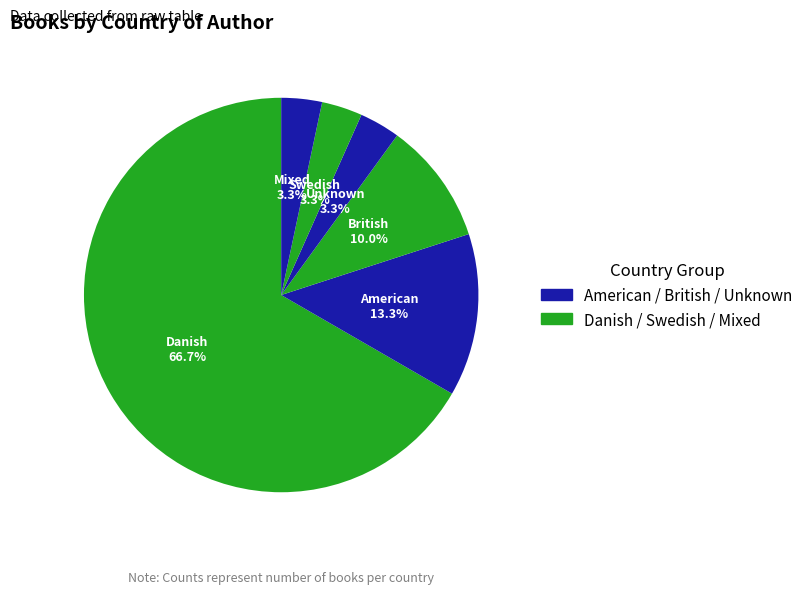

Which category has the biggest portion of the pie?

Danish